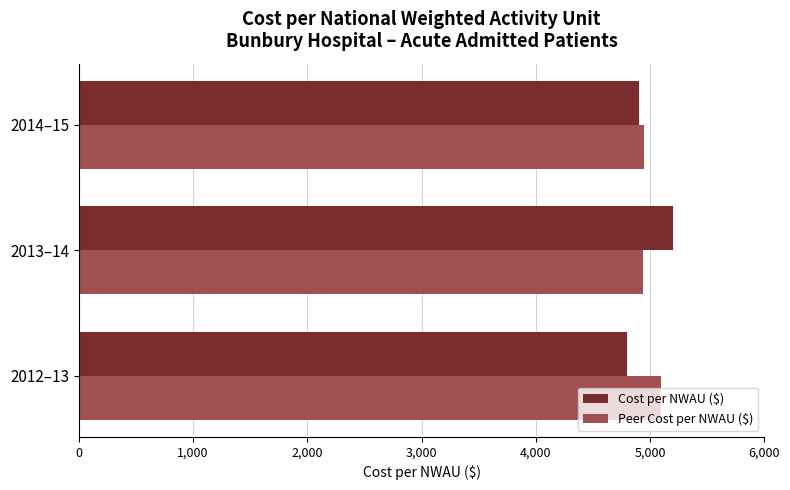

What is the smallest value displayed?

4800